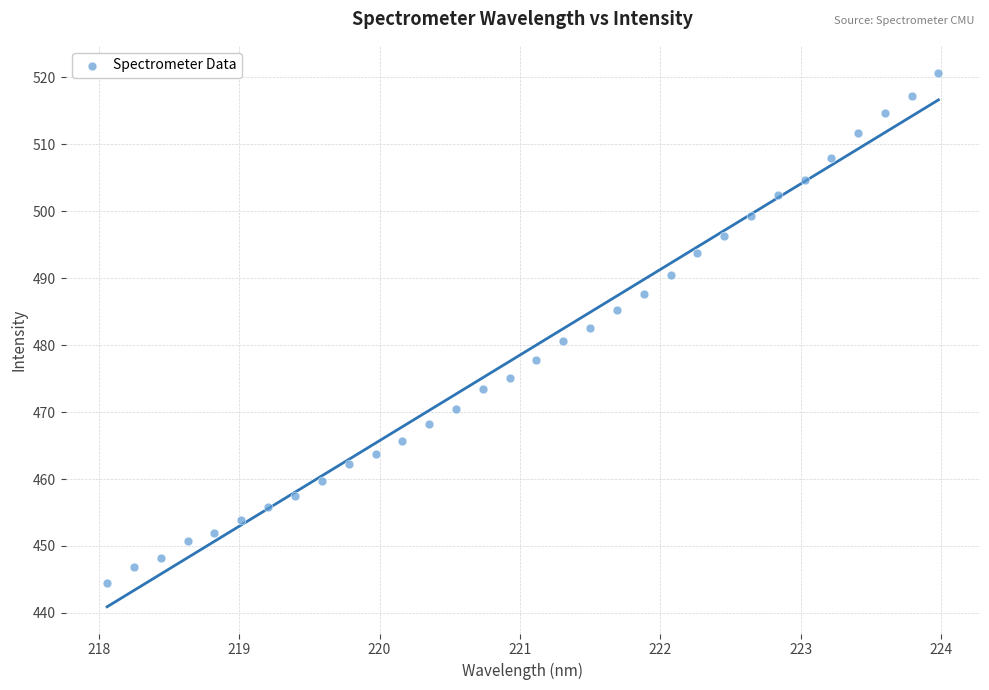

What is the range of X values (max minus min)?

5.9